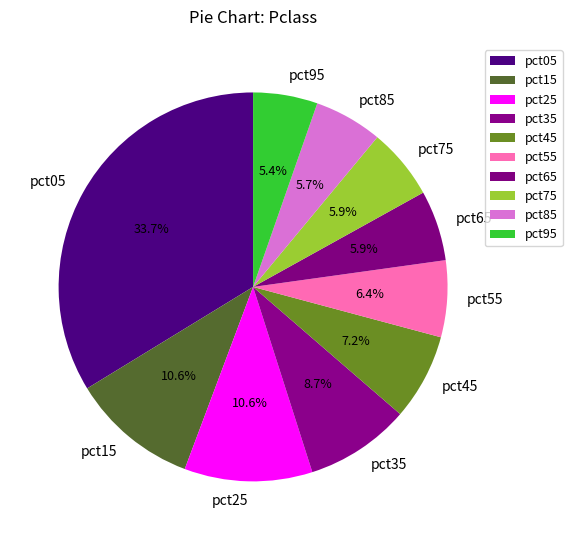

True or false: pct45 accounts for 1% of the total.

False